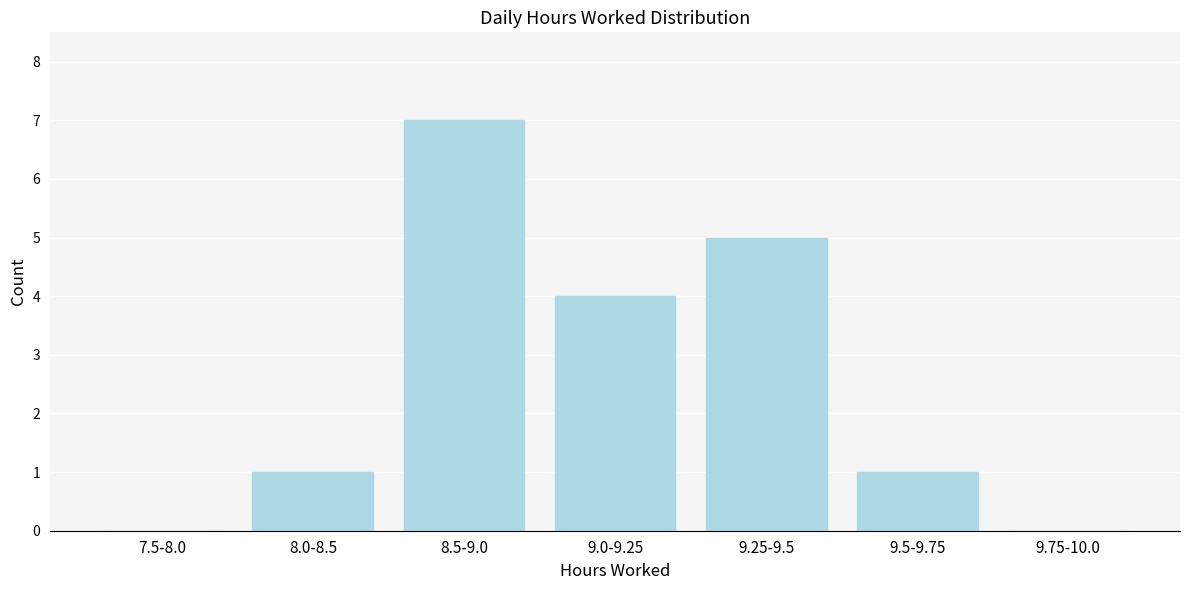

Reading left to right, transcribe all the data shown in this chart.

7.5-8.0=0	8.0-8.5=1	8.5-9.0=7	9.0-9.25=4	9.25-9.5=5	9.5-9.75=1	9.75-10.0=0